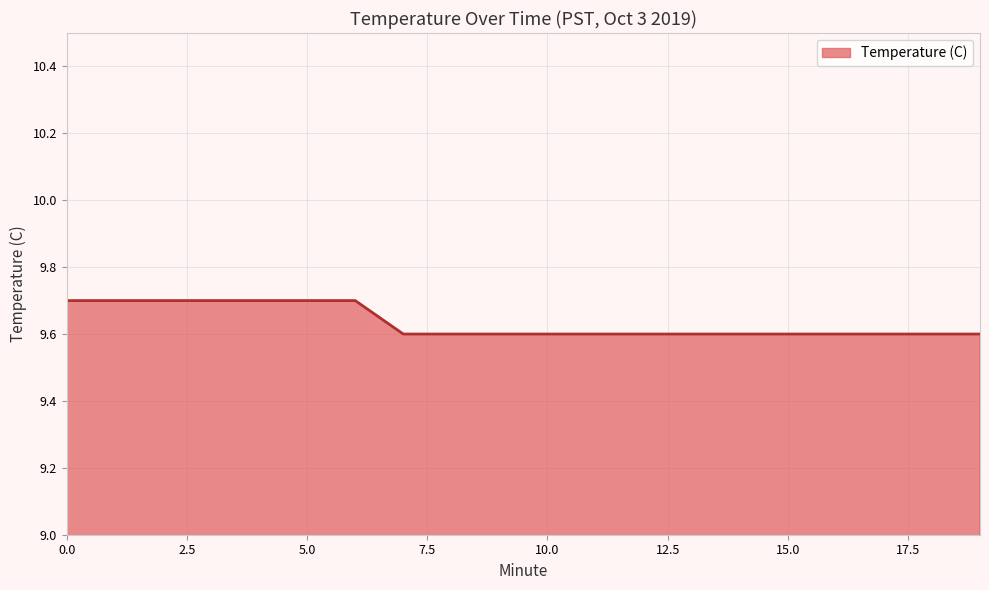

What is the minimum value shown in the chart?

9.6